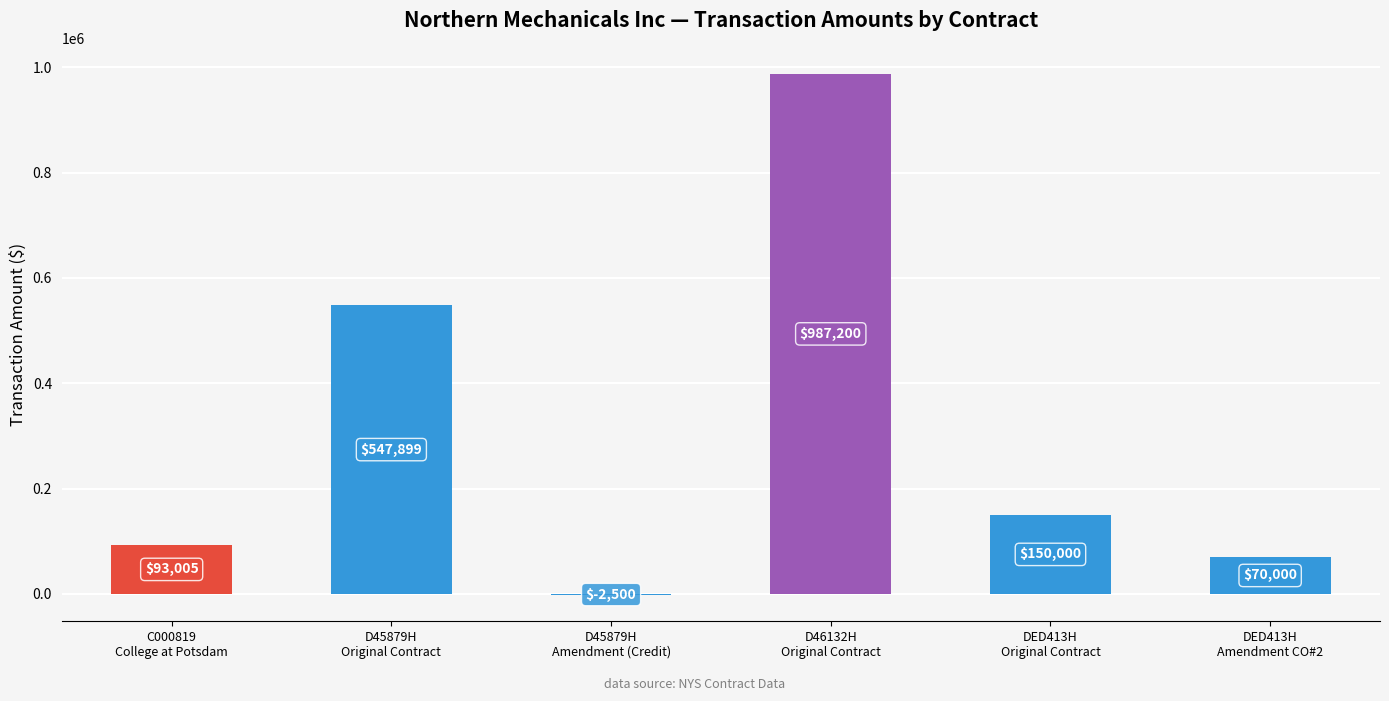

What is the maximum value shown in the chart?

987200